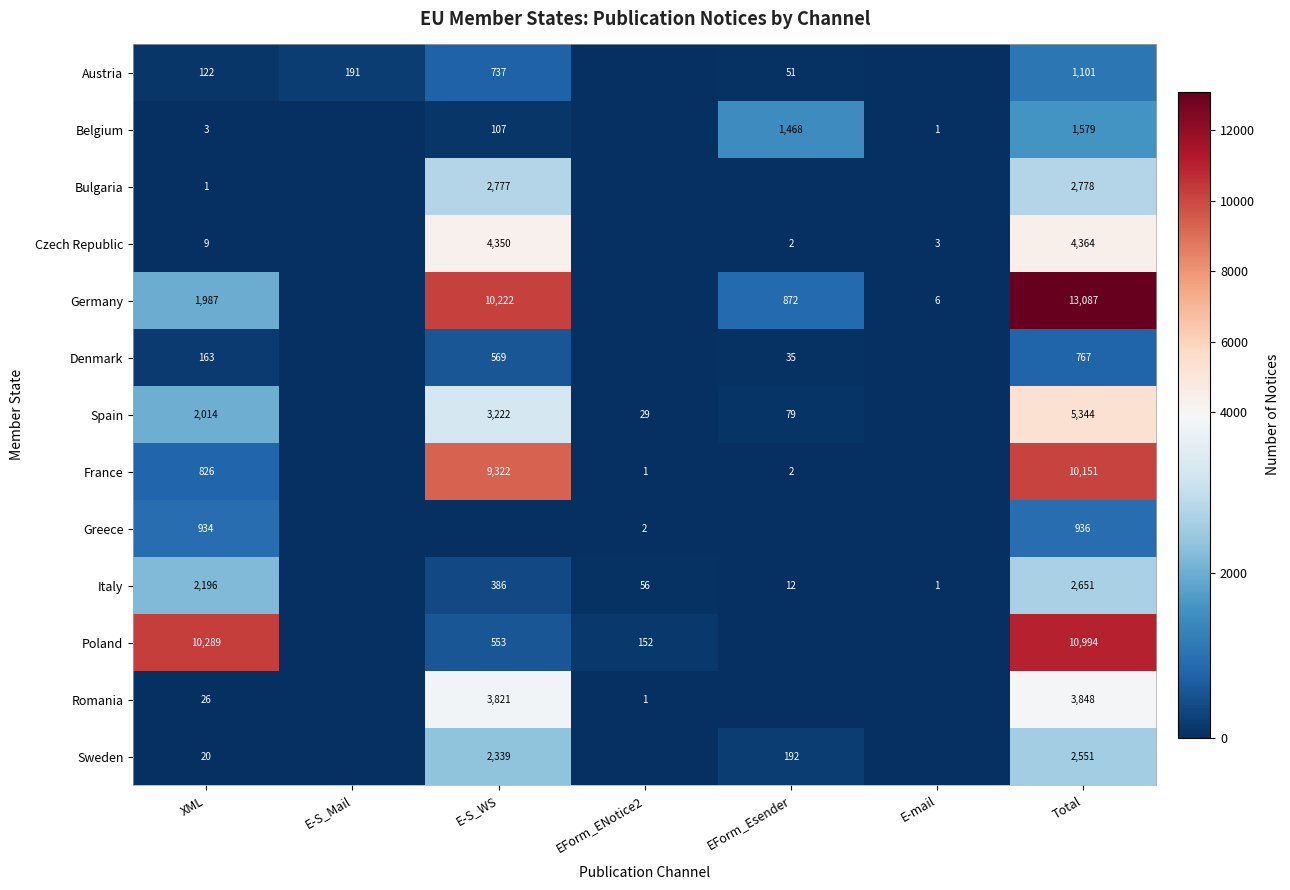

The value of Germany at Total is 23428. True or false?

False